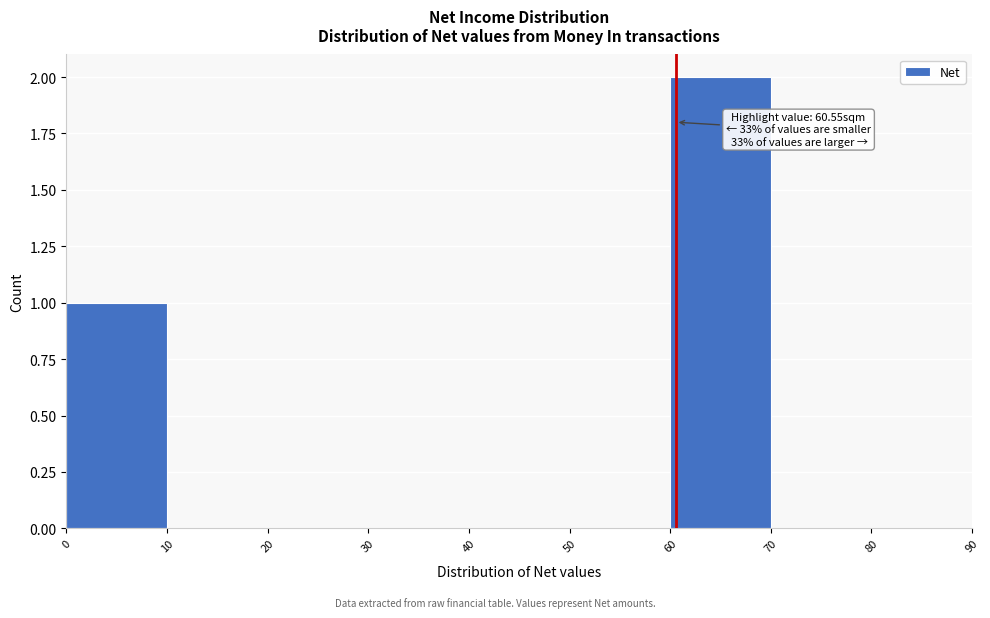

Over which range of the x-axis is the bar tallest?

60 to 70